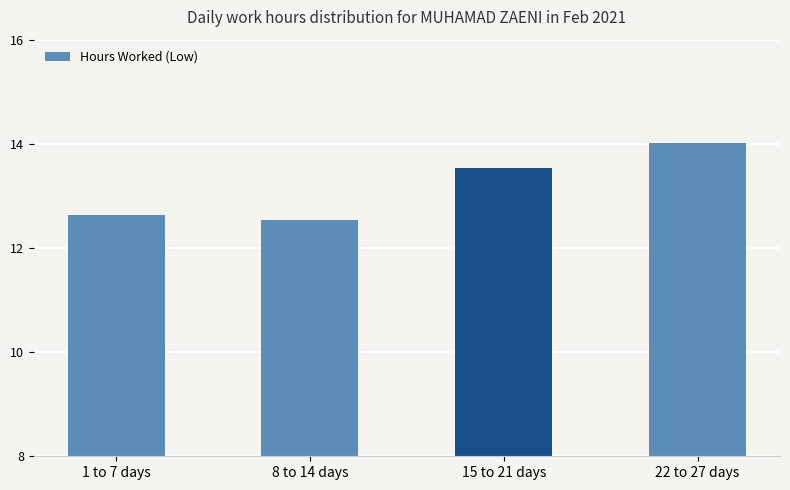

How many data points are above 13?

2